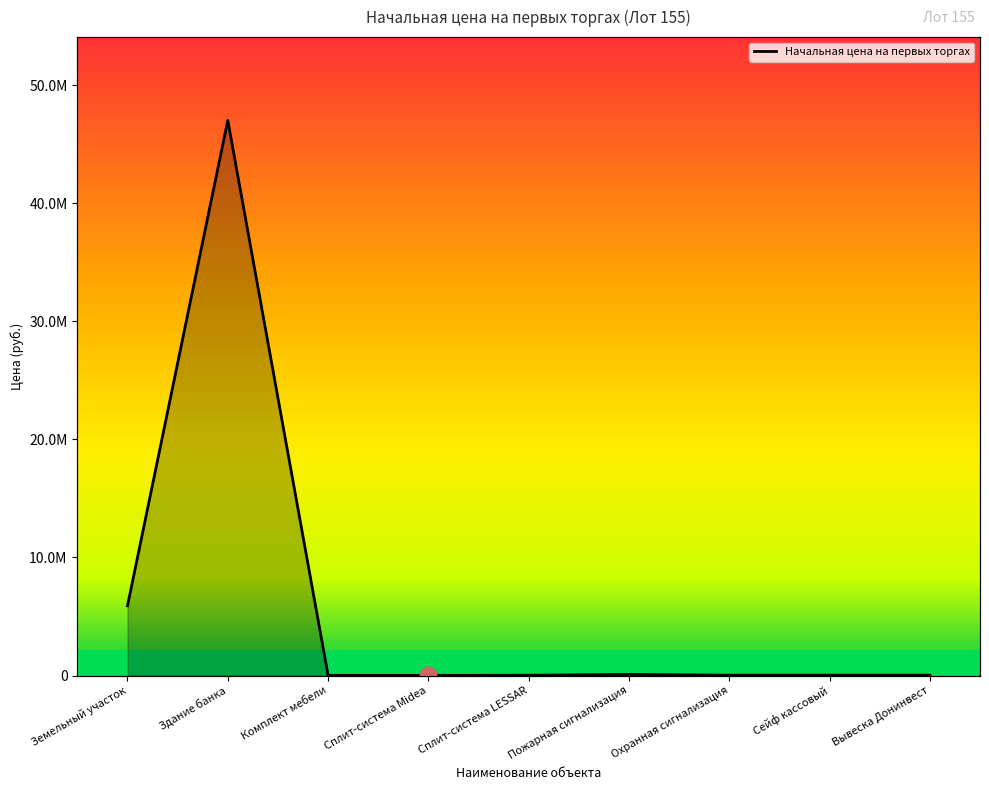

True or false: there are more than 2 points higher than both neighbors.

True